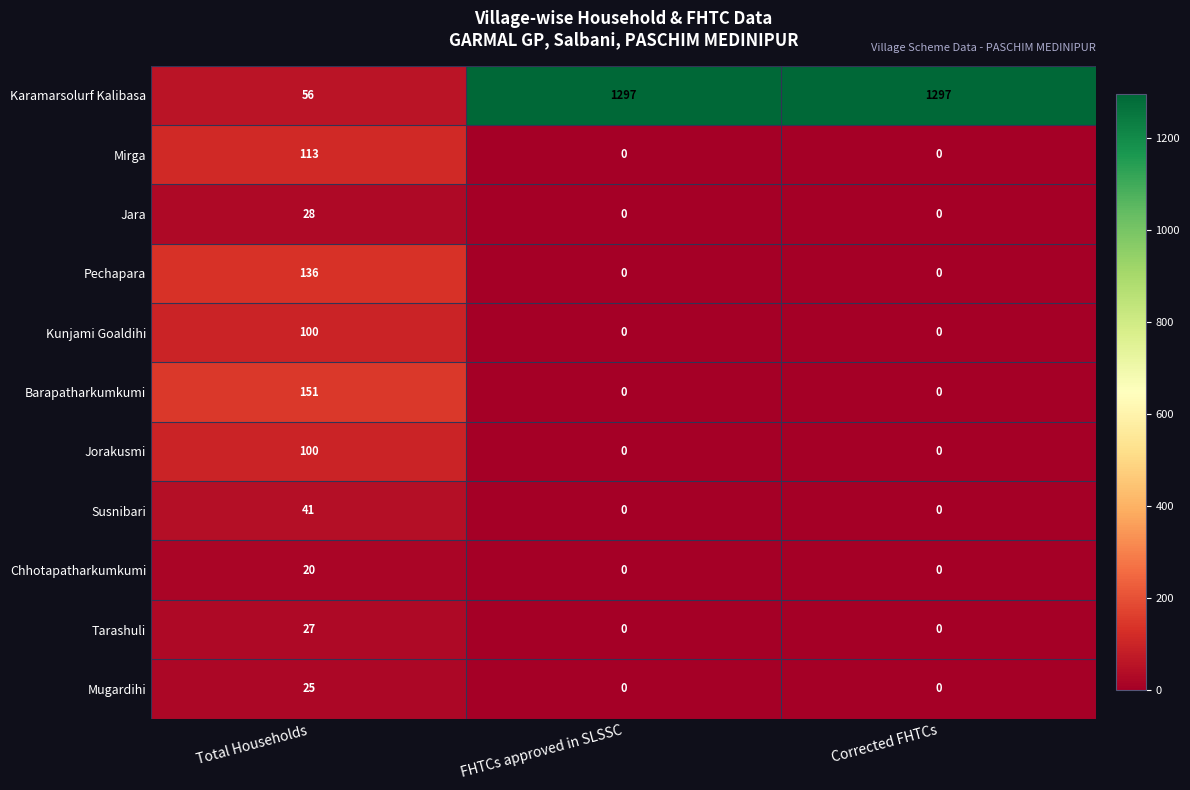

What is the sum of the Karamarsolurf Kalibasa values at Total Households and Corrected FHTCs?

1353